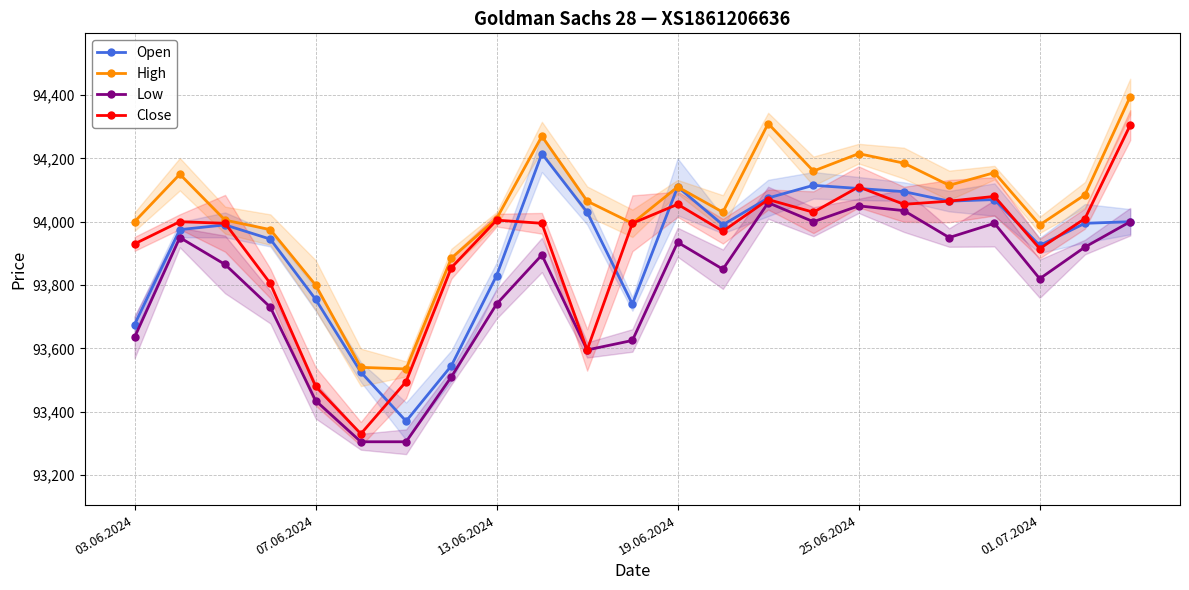

At which label does Open reach its minimum?

6